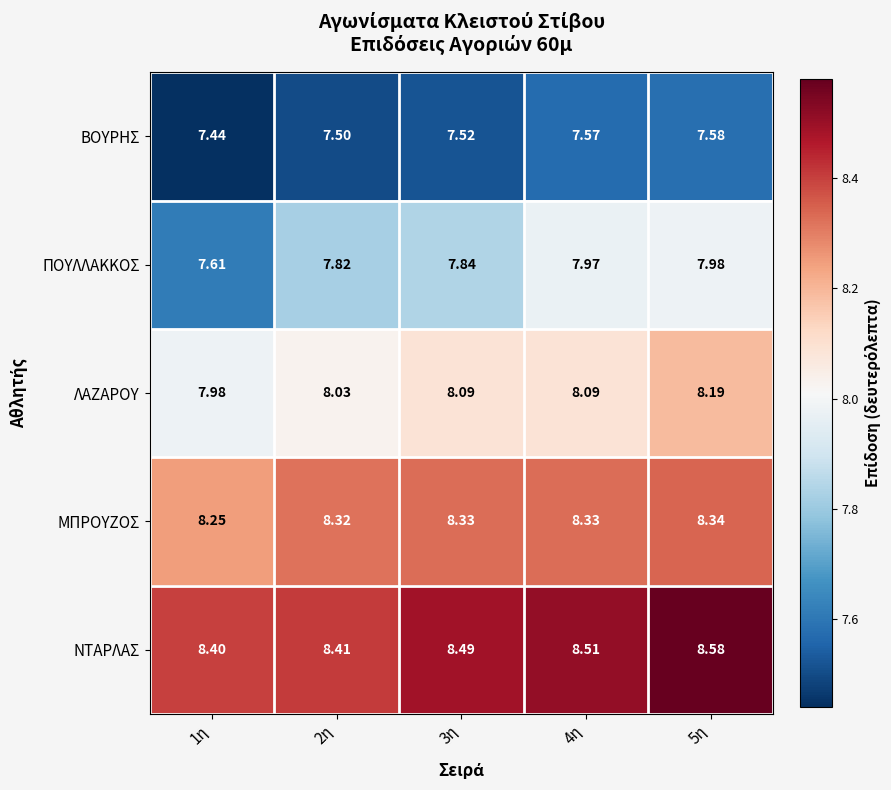

Which series changed the most between 1η and 4η?

ΠΟΥΛΛΑΚΚΟΣ